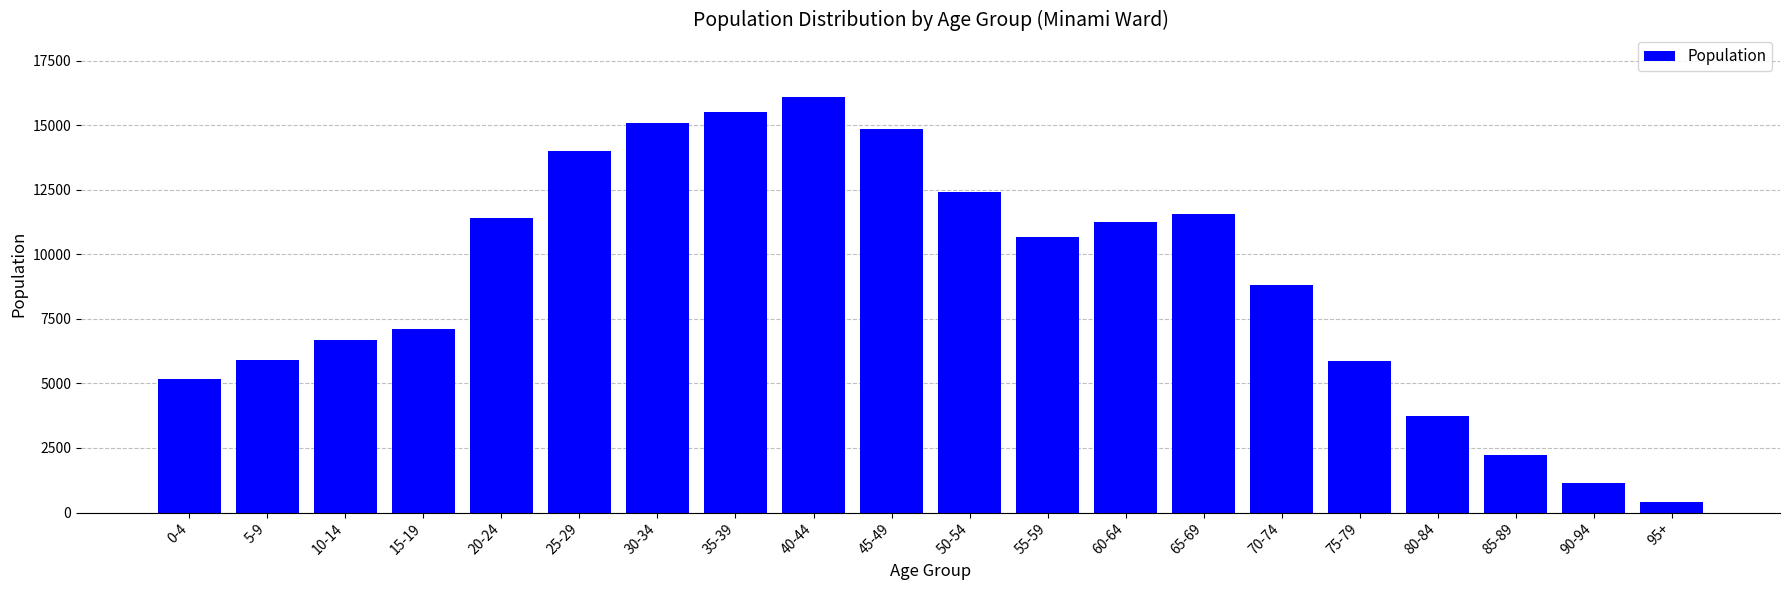

Which category has the lowest value across all series?

95+